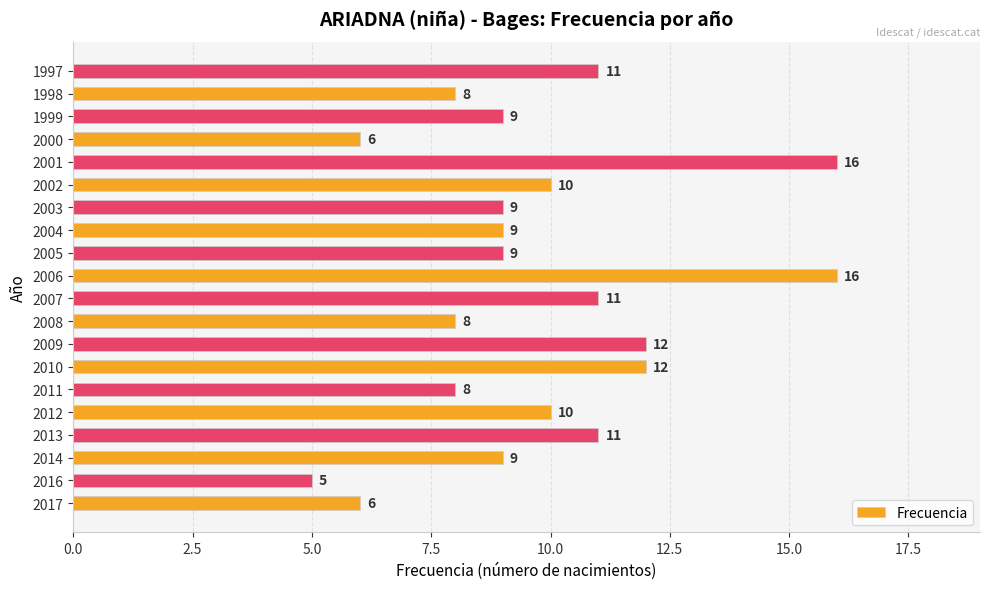

What is the sum of the values at 2010 and 2001?

28